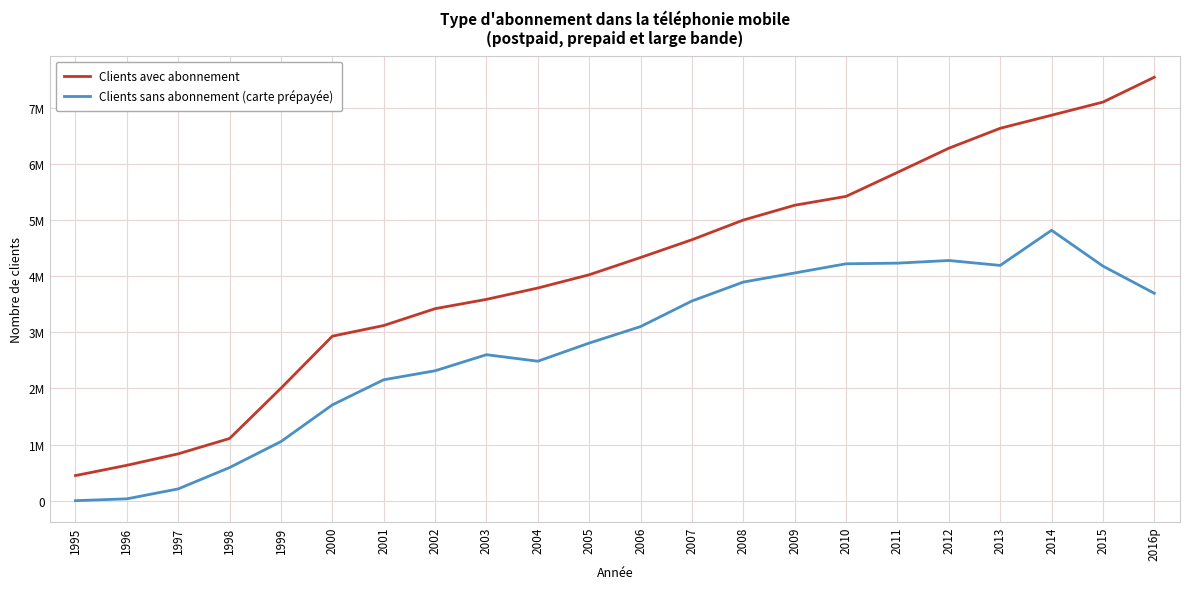

Is it true that Clients avec abonnement equals 11074565 at 2013?

False